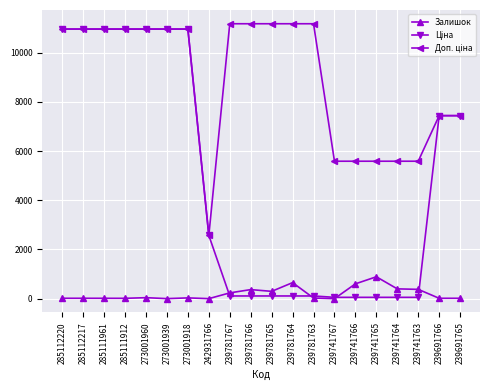

The Залишок series shows 17.0 at 285111961. True or false?

True